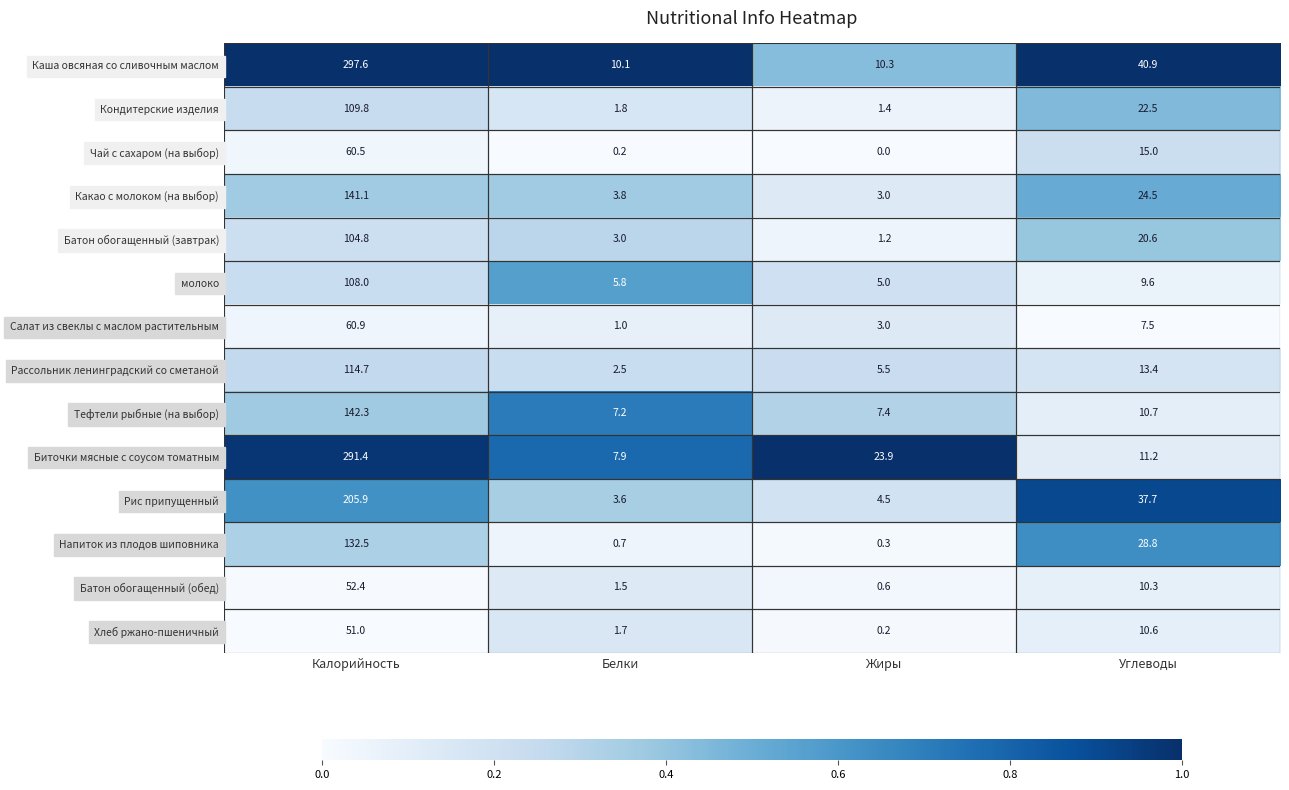

What is the greatest value displayed?

297.6